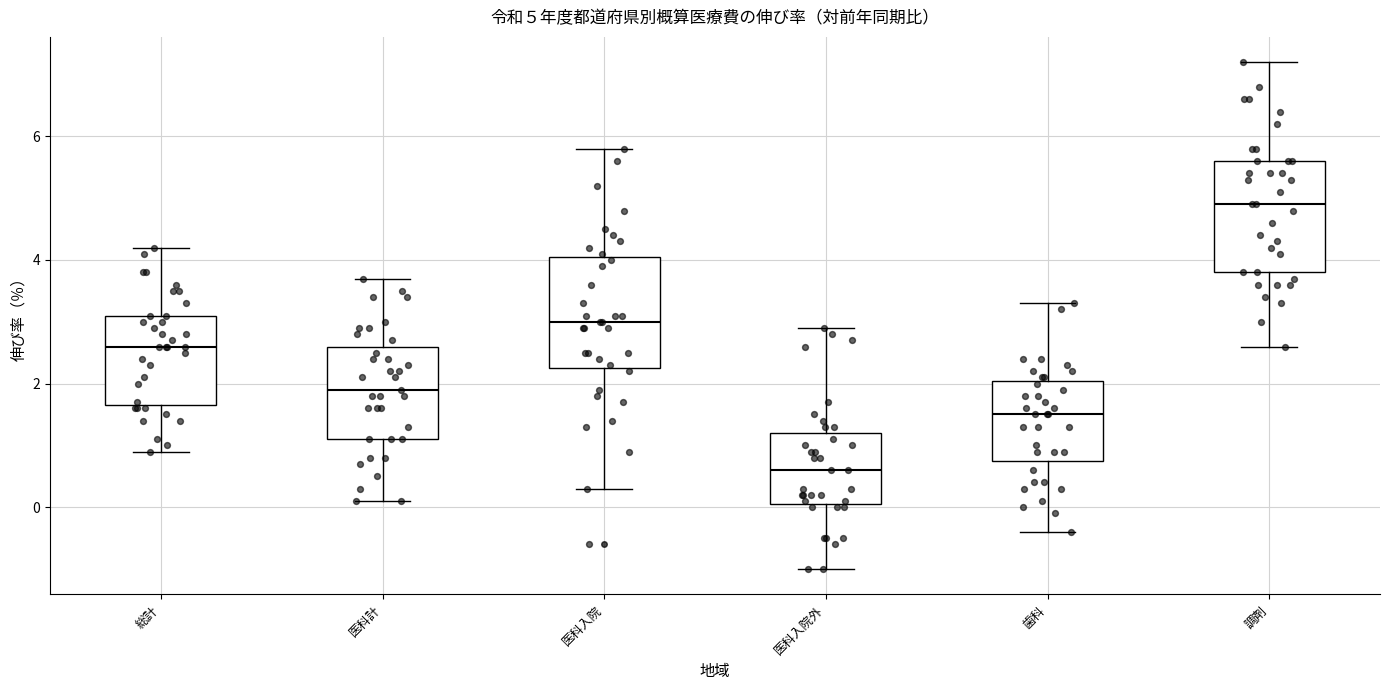

Which box's median line is the lowest?

医科入院外